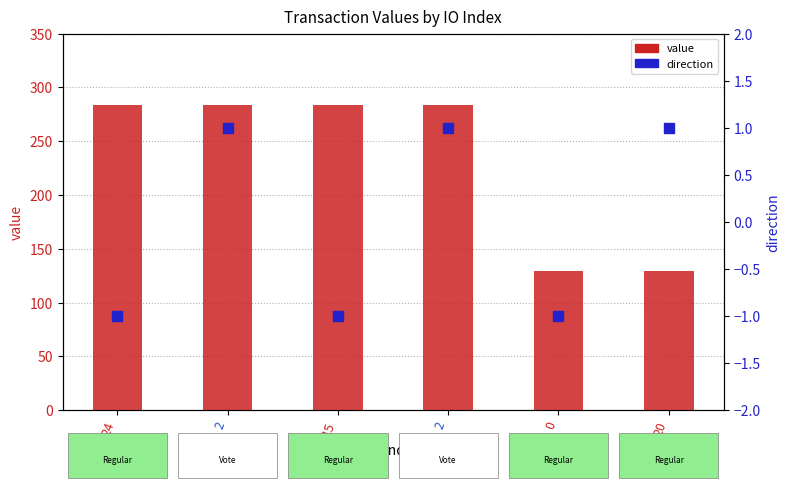

Which series reaches the minimum Y coordinate?

direction